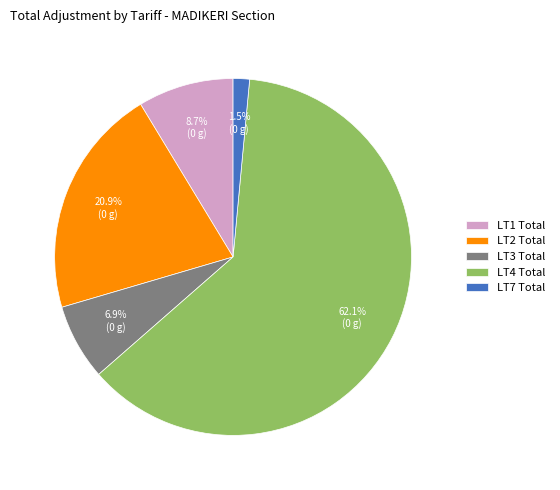

How many segments does this pie chart have?

5